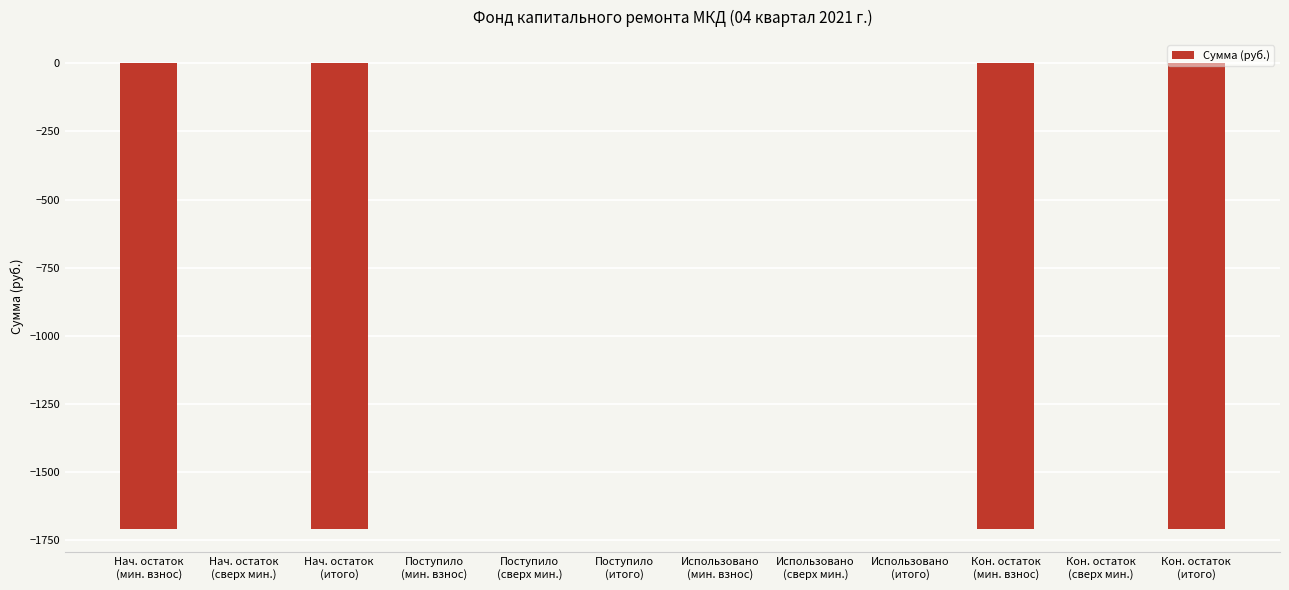

How many series are shown in this chart?

1